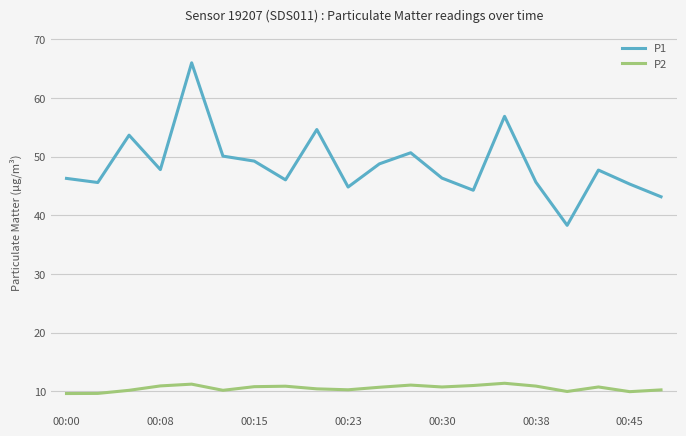

True or false: P1 and P2 intersect in this chart.

False